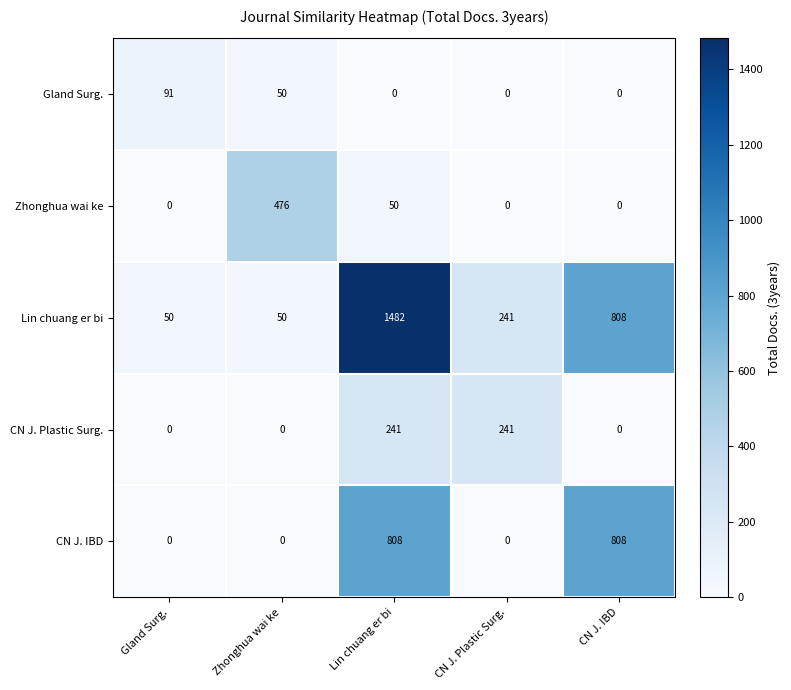

How many categories are shown in the chart?

5